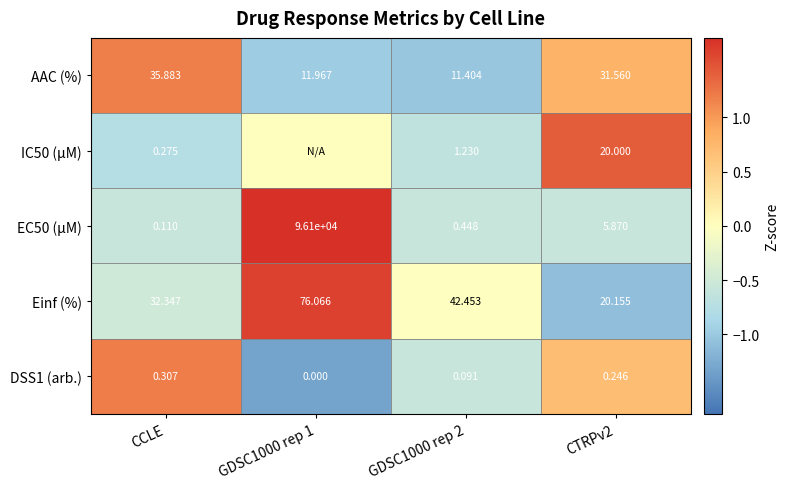

Is the value of IC50 (µM) at CCLE greater than the value of Einf (%) at GDSC1000 rep 1?

No